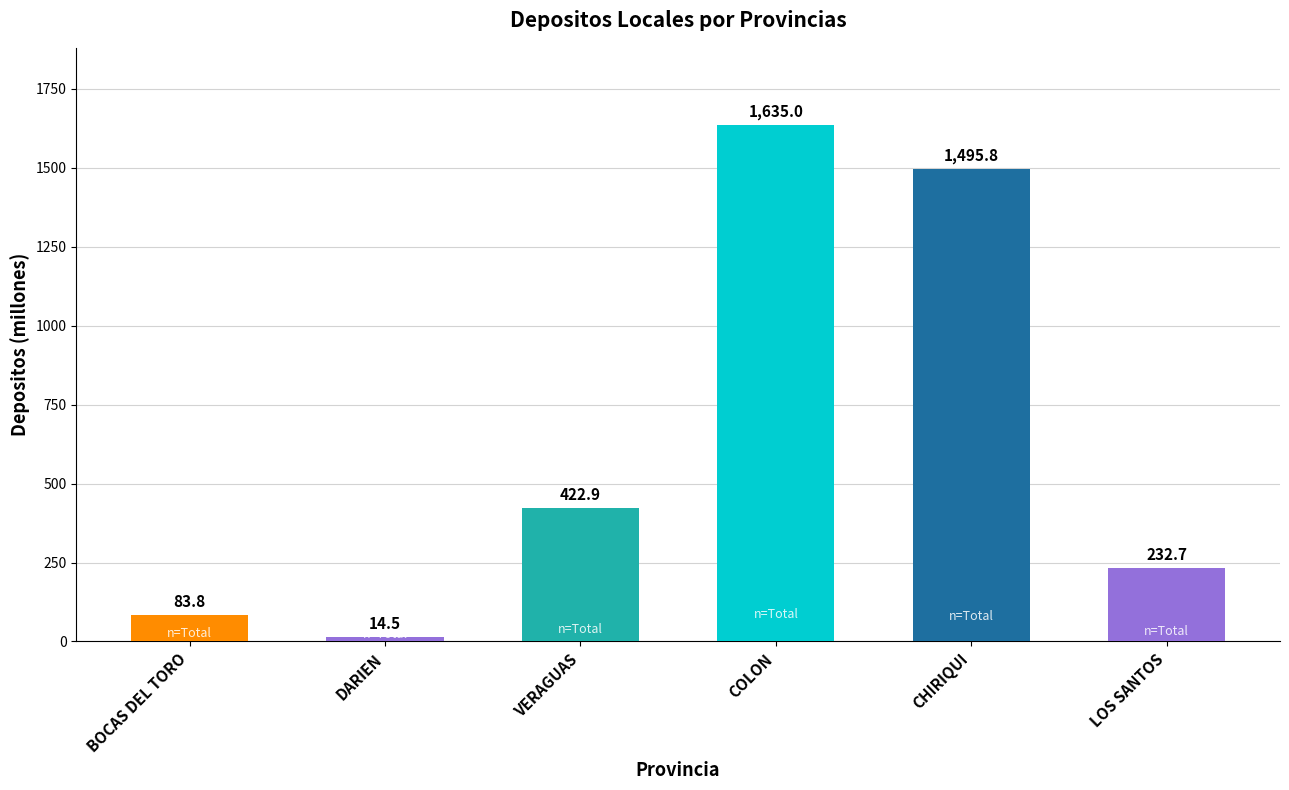

Between DARIEN and CHIRIQUI, which is larger?

CHIRIQUI